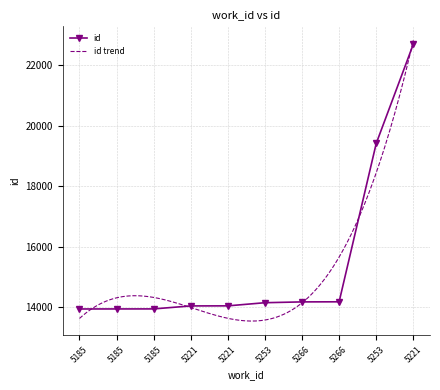

What is the maximum value shown in the chart?

22698